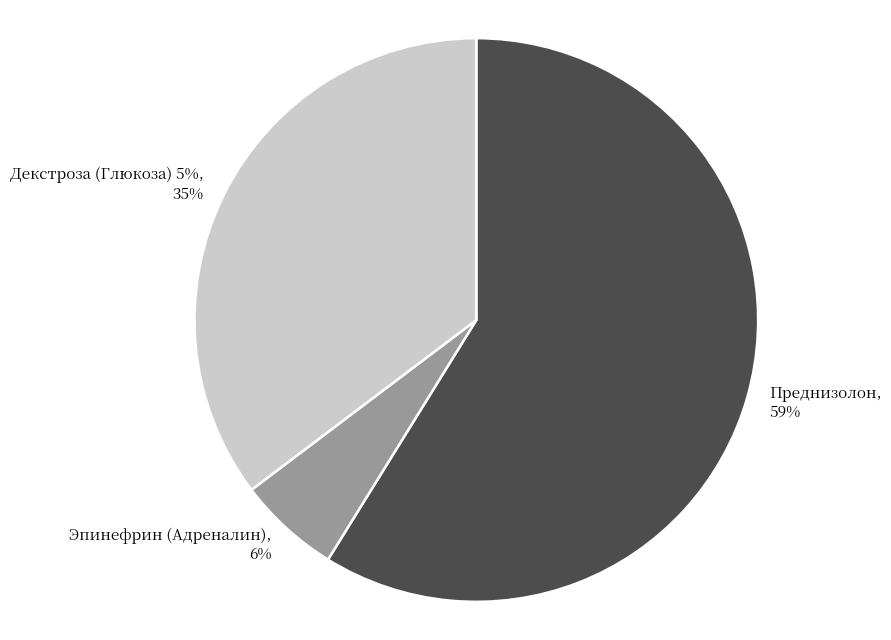

How many slices are in this pie chart?

3